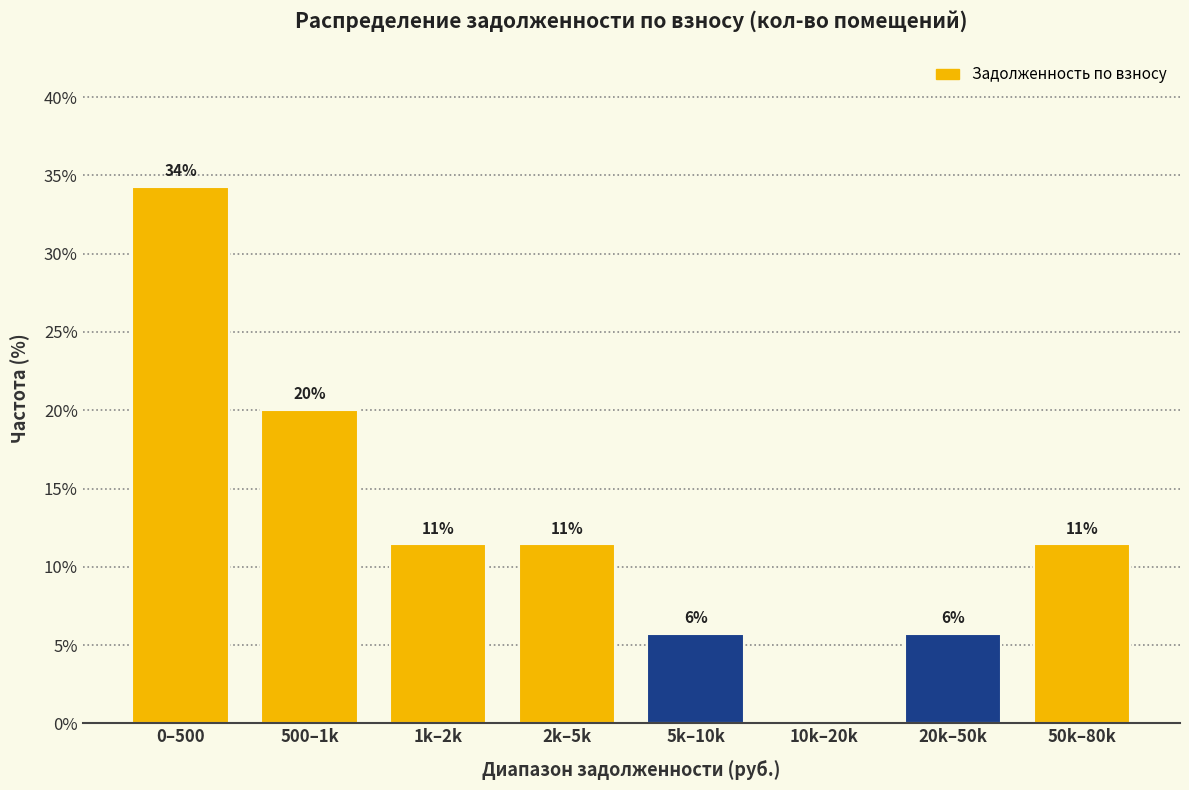

Are the bars horizontal?

No